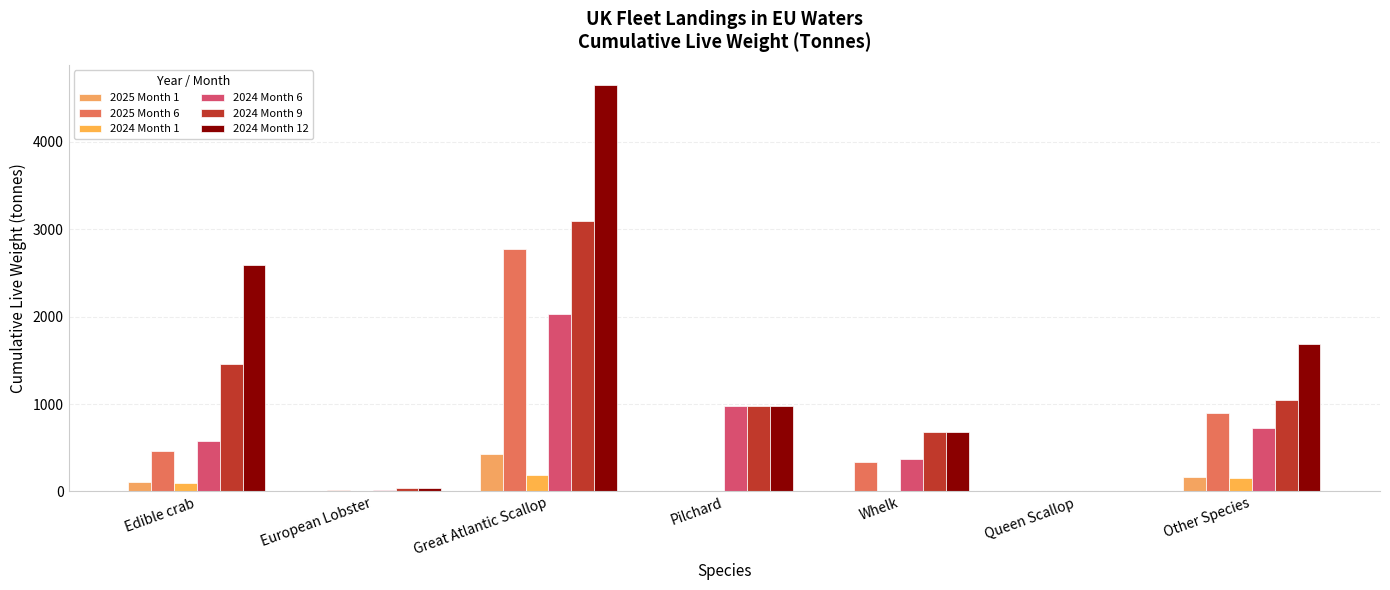

What are all the series names shown in the legend?

2025 Month 1, 2025 Month 6, 2024 Month 1, 2024 Month 6, 2024 Month 9, 2024 Month 12